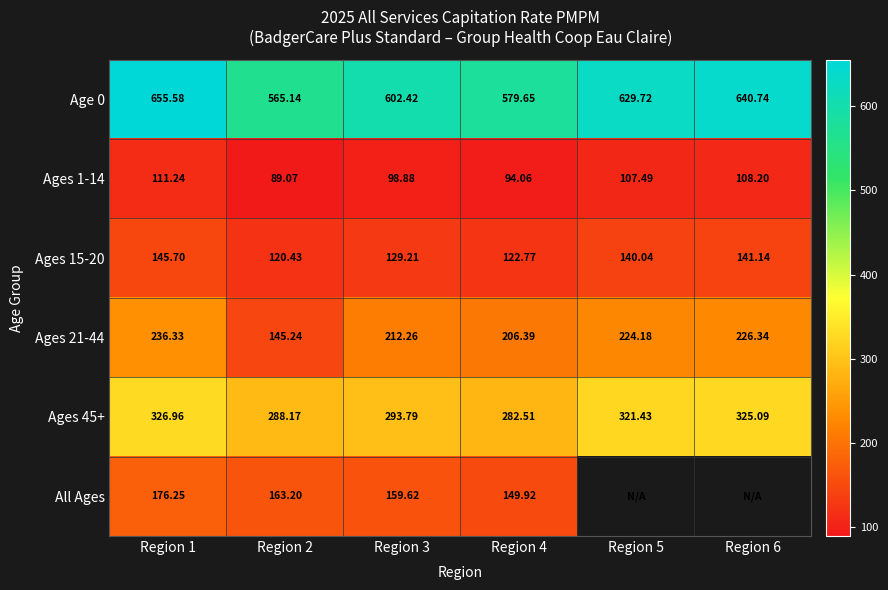

How many distinct data groups are displayed?

6